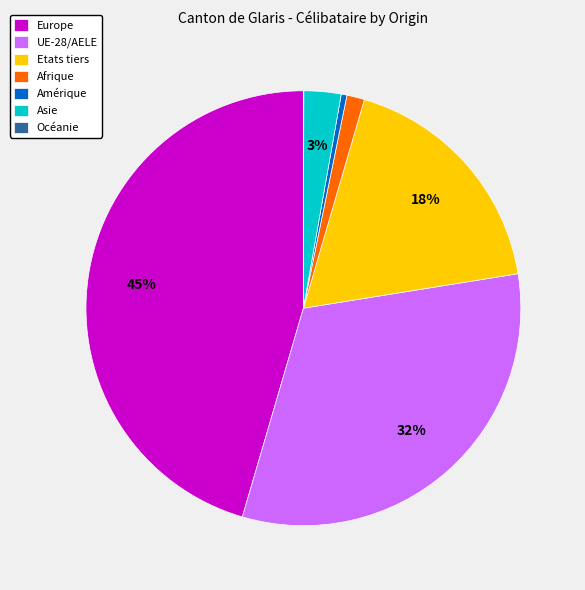

The Amérique slice represents 0% of the pie. True or false?

True